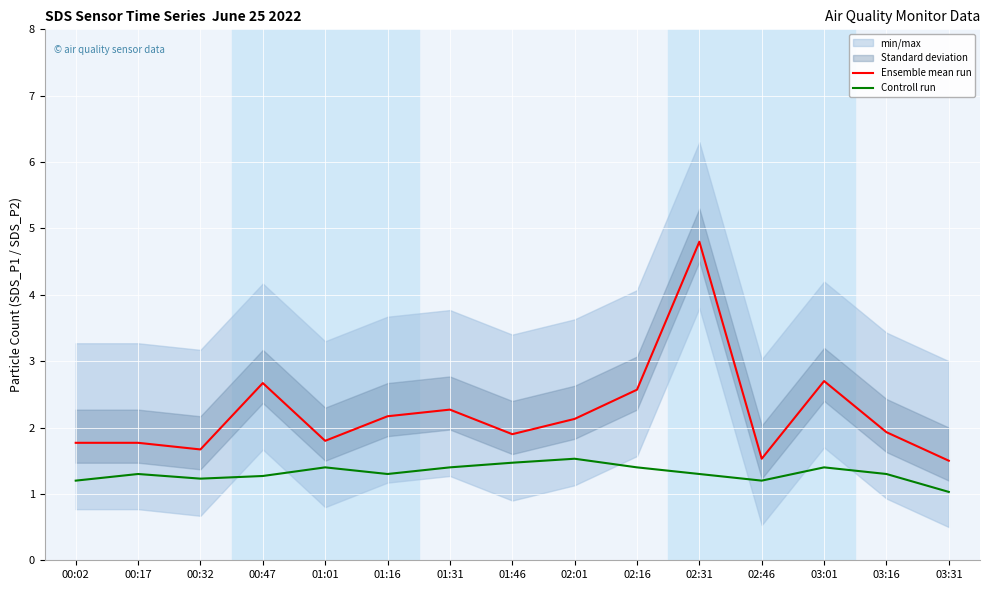

At which category does Ensemble mean run reach its first local valley?

00:32